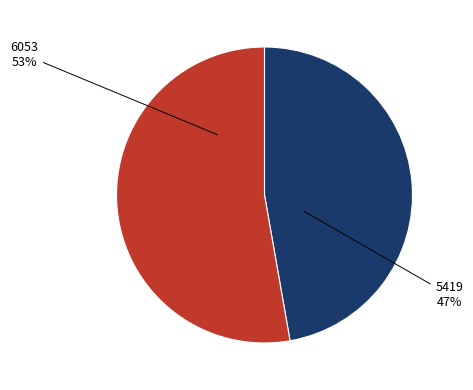

Count the number of slices in the pie.

2